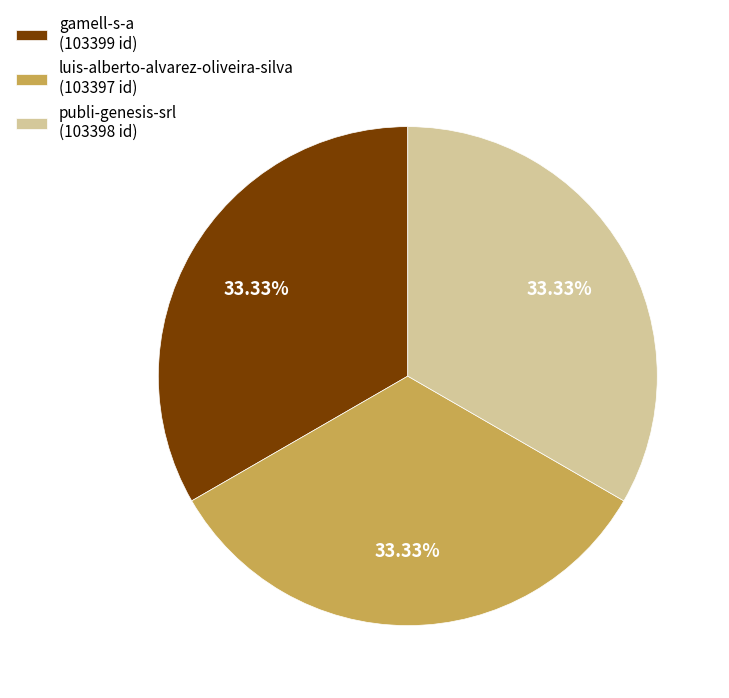

To the nearest percent, what percentage of the pie is gamell-s-a?

33%